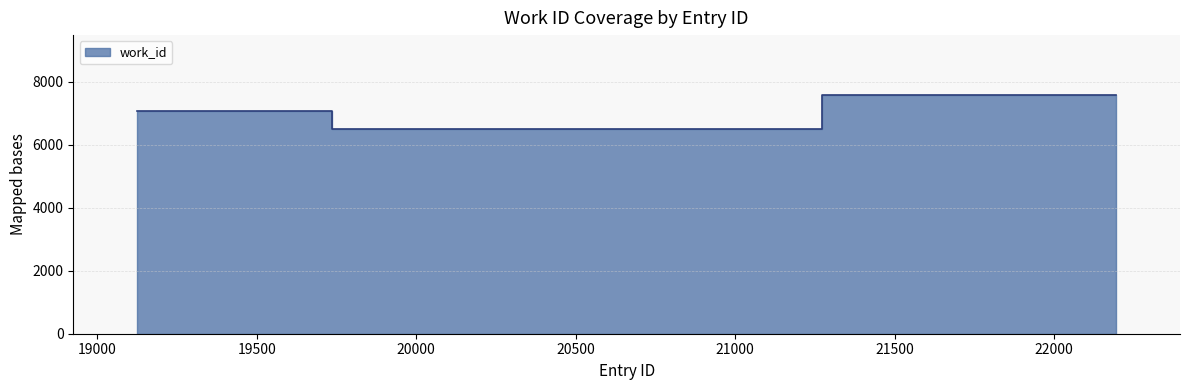

What is the smallest value displayed?

6506